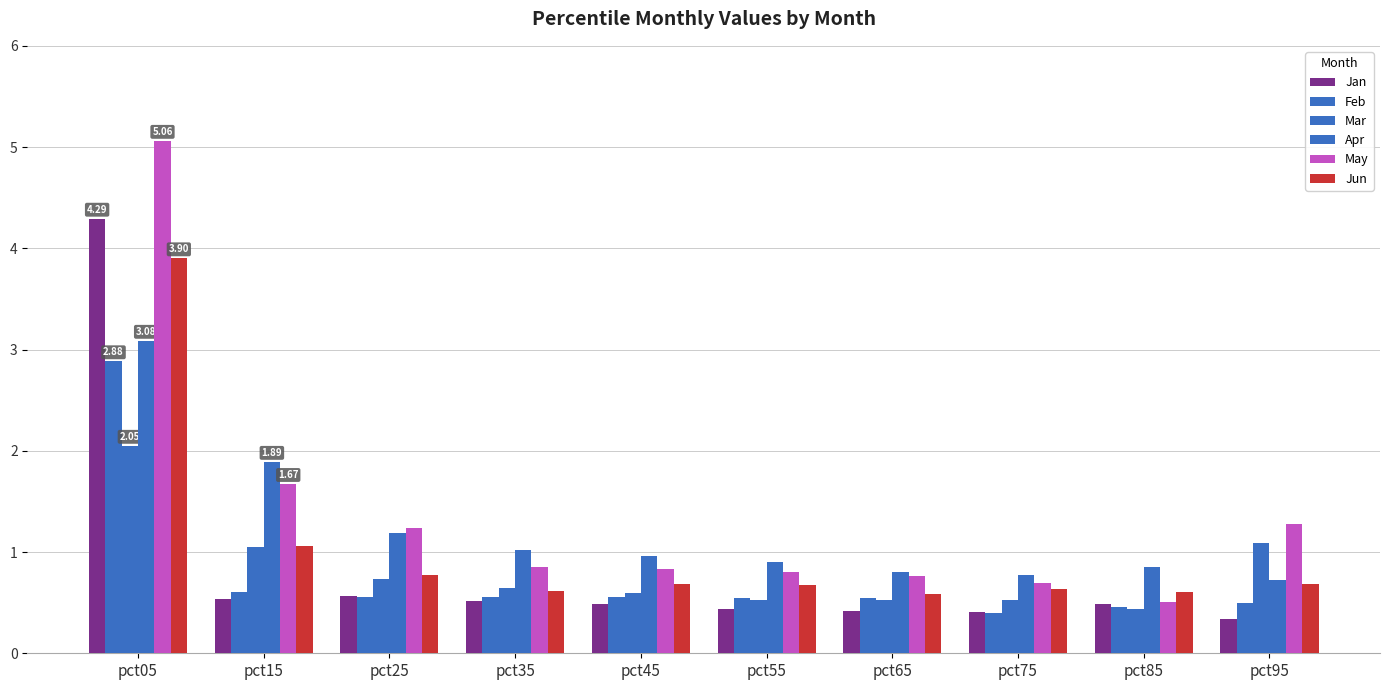

What is the lowest value of the Feb series?

0.4